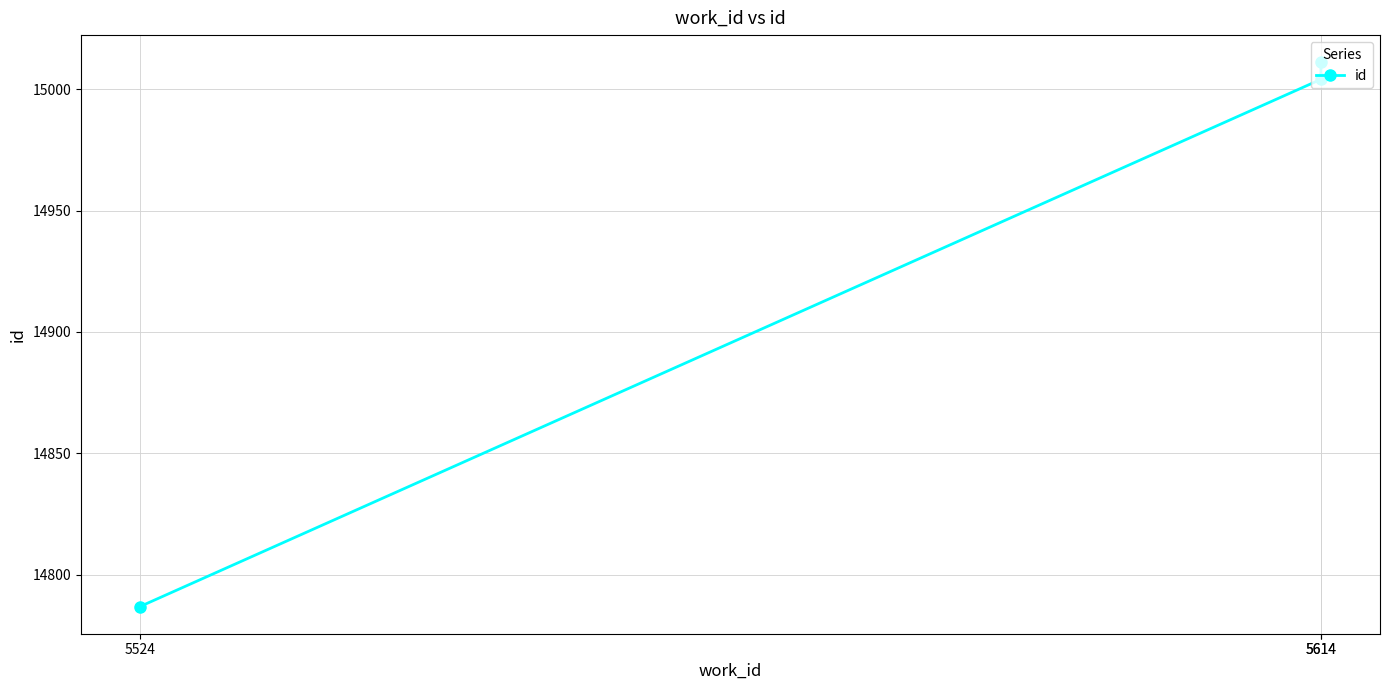

Is it true that the value at 5614 is 15011?

True